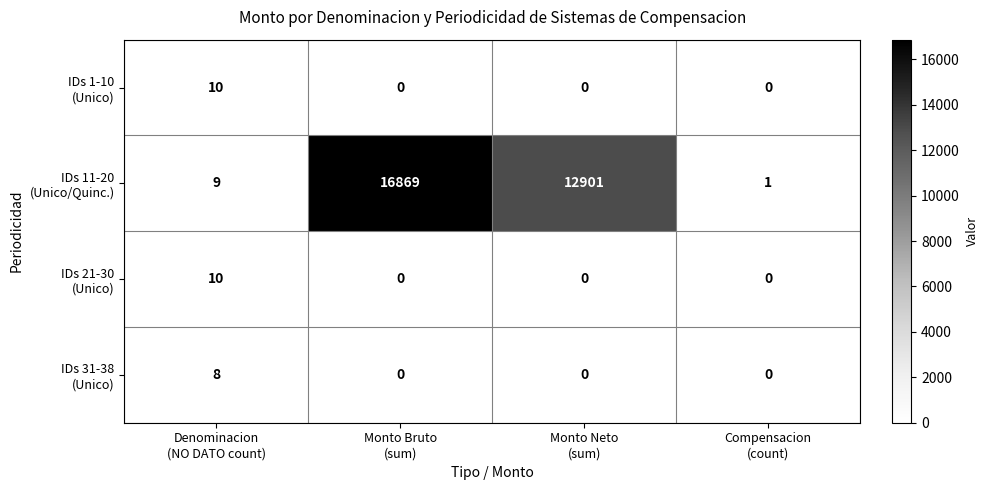

What is the maximum value shown in the chart?

16869